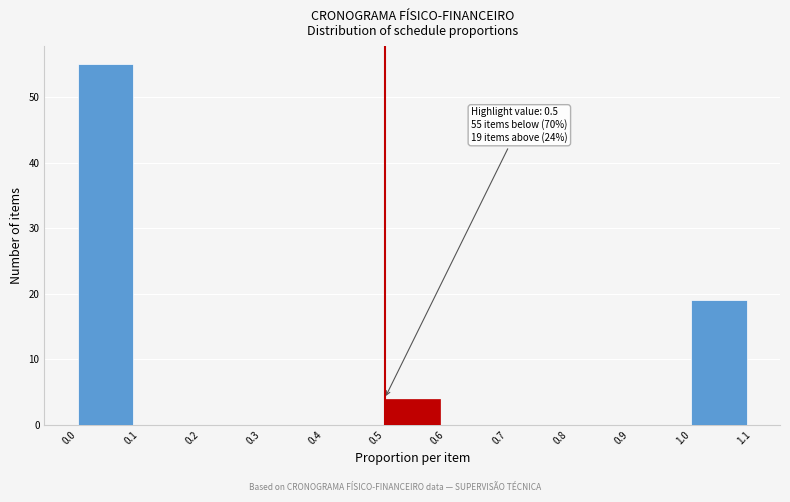

Which range on the x-axis has the tallest bar?

0.0 to 0.1